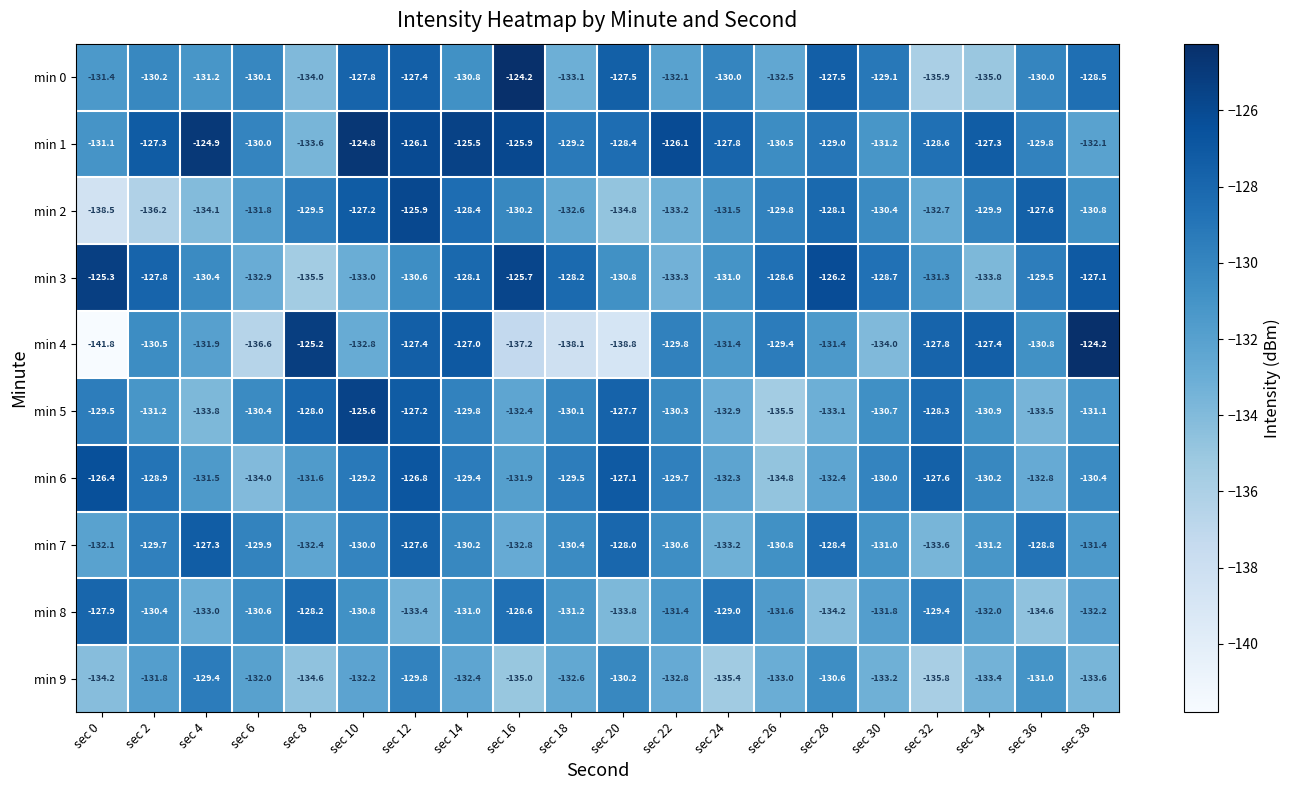

What is the spread (max minus min) of values at sec 12?

7.5